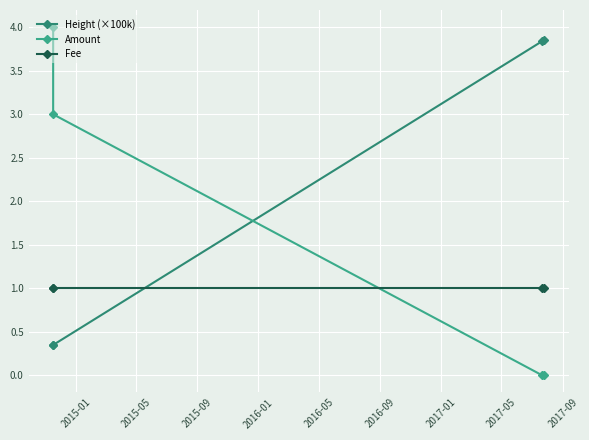

Which series has the largest range (max minus min)?

Amount